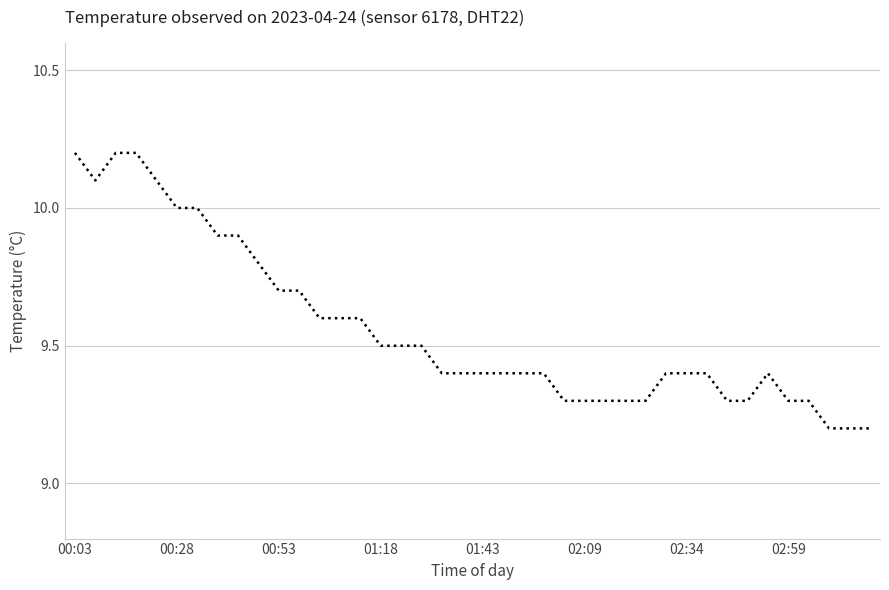

What is the minimum value shown in the chart?

9.2